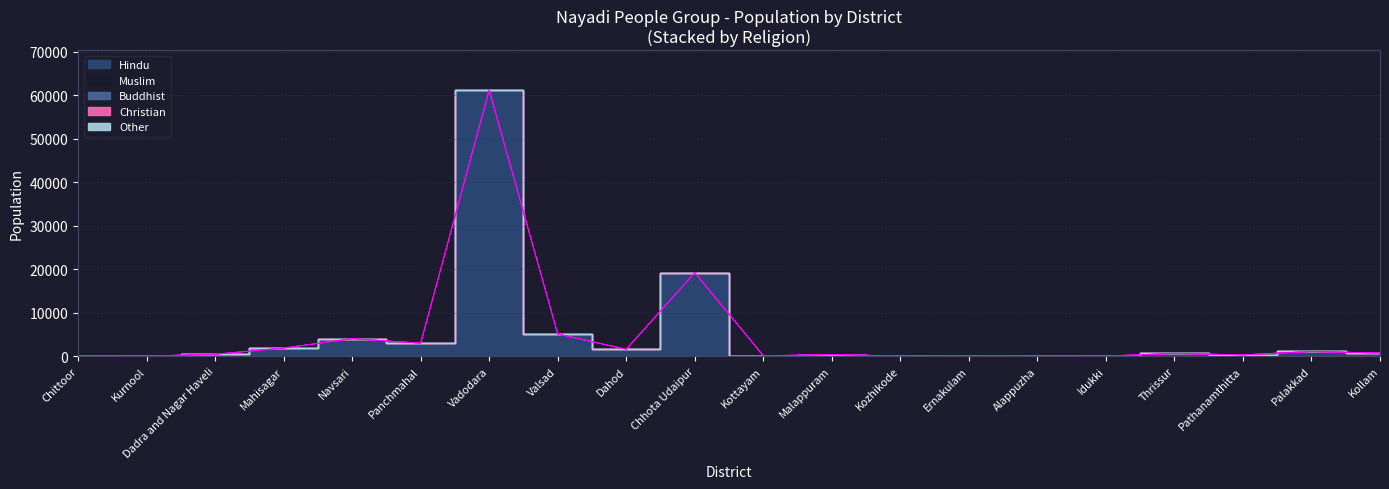

At which category is the sum across all series the highest?

Vadodara